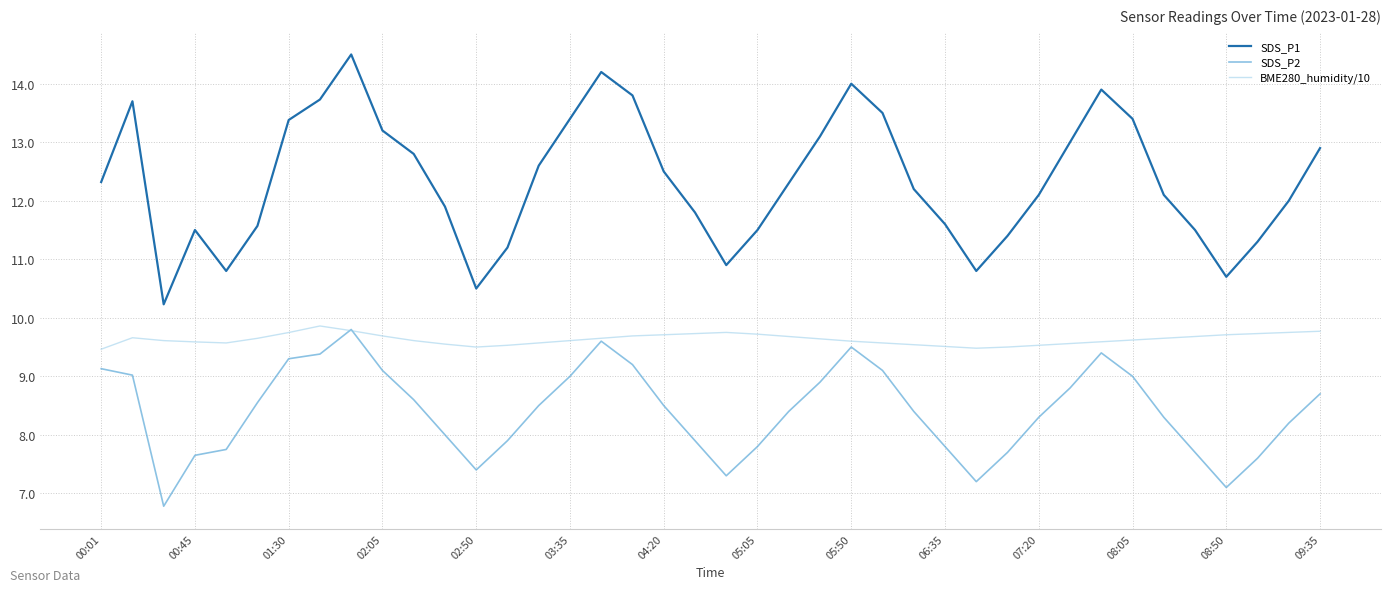

What is the minimum value shown in the chart?

6.8